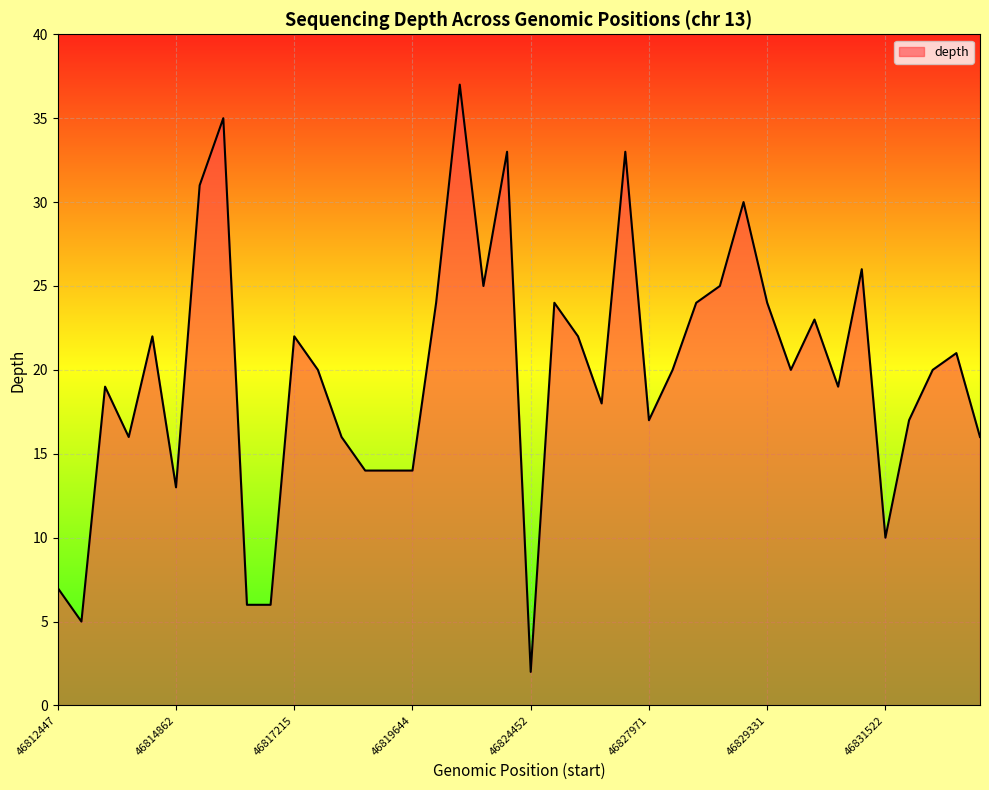

What is the maximum value shown in the chart?

37